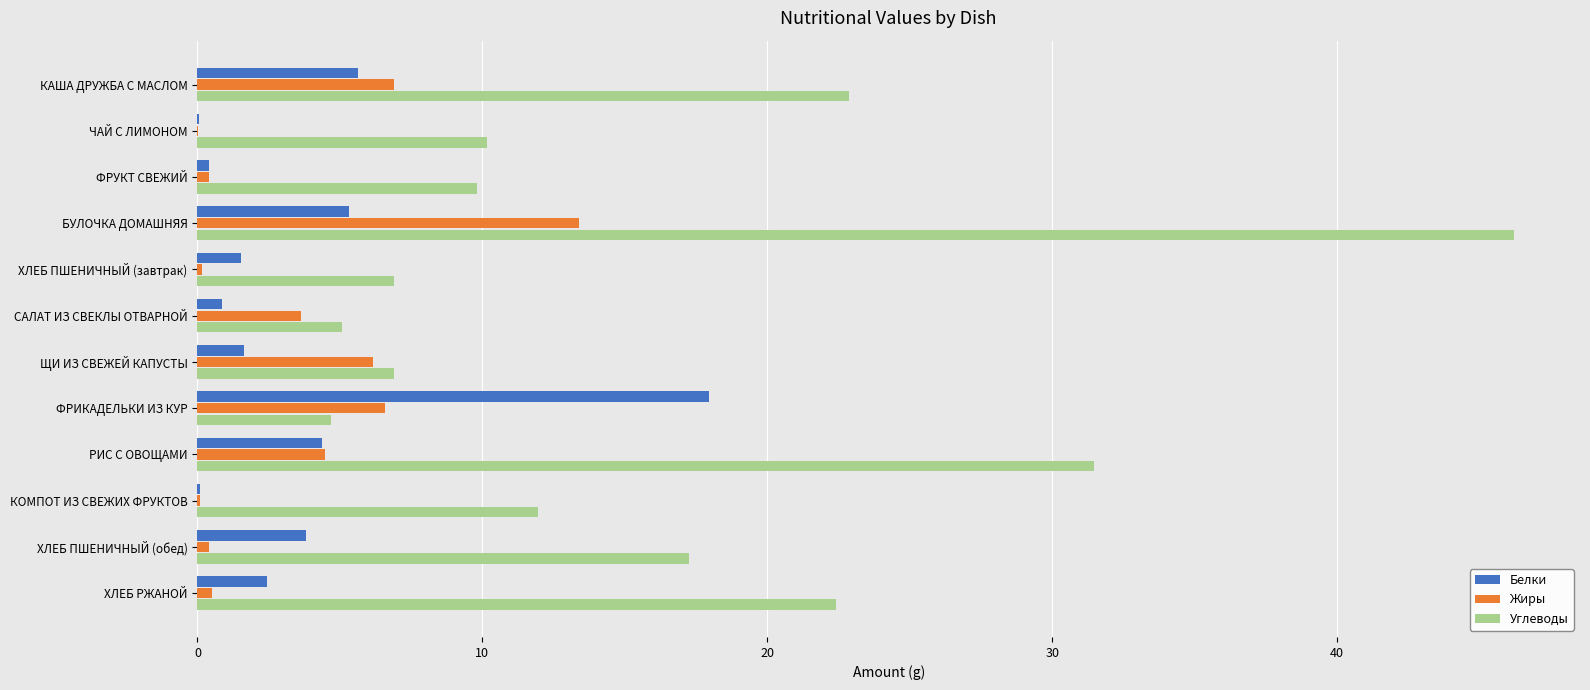

At which category is the sum across all series the highest?

БУЛОЧКА ДОМАШНЯЯ